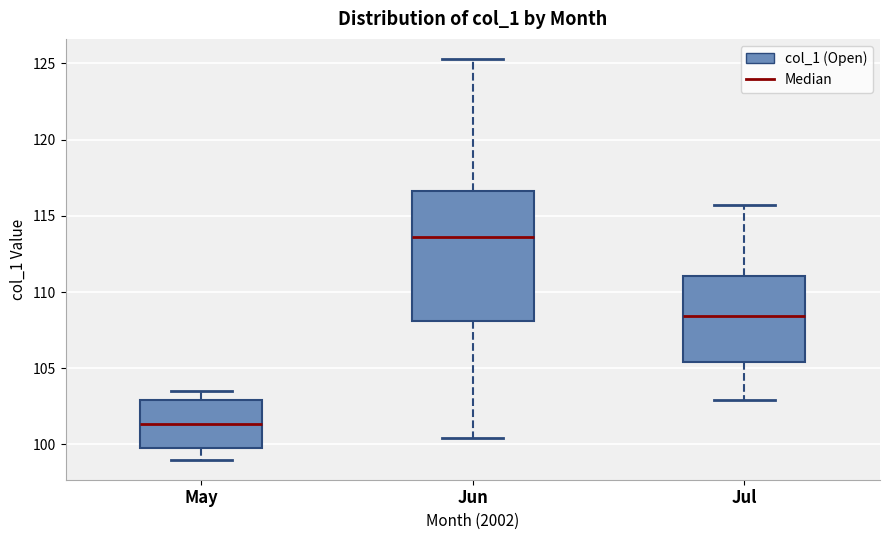

Where does the median line of the box for May sit on the y-axis? The values are not printed on the chart, so give them approximately, as read against the axis.

101.5